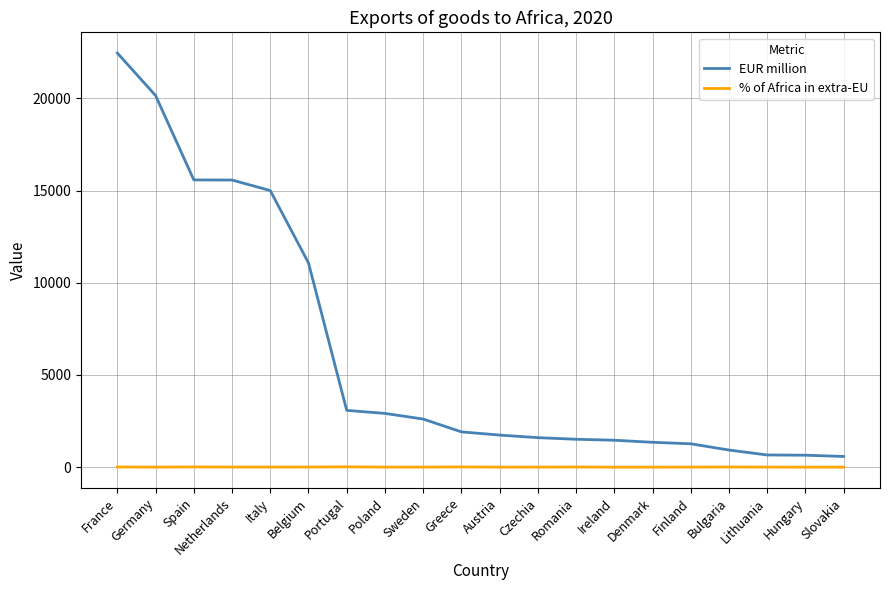

Is this an area chart (filled region under the line)?

No